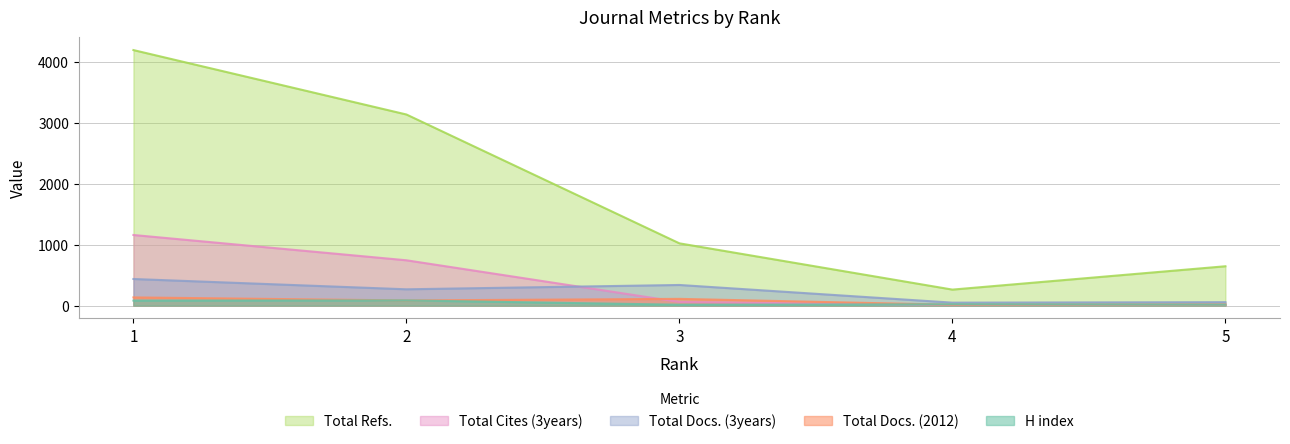

What is the difference between the maximum and minimum values in the Total Docs. (3years) series?

388